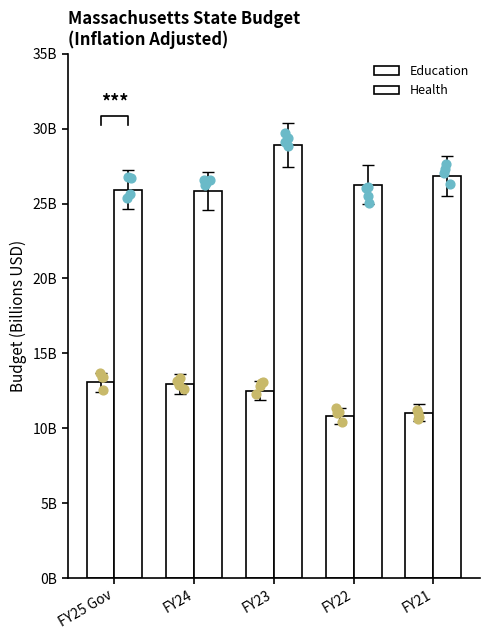

Which series has the largest total across all categories?

Health